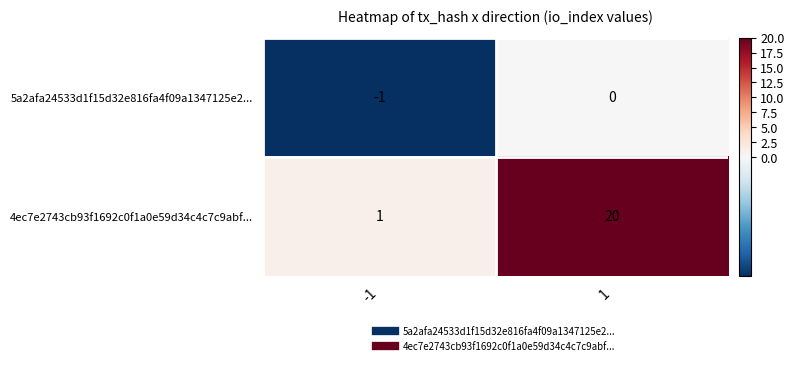

Reading right to left, transcribe all the data shown in this chart.

5a2afa24533d1f15d32e816fa4f09a1347125e2...: 0	-1
4ec7e2743cb93f1692c0f1a0e59d34c4c7c9abf...: 20	1